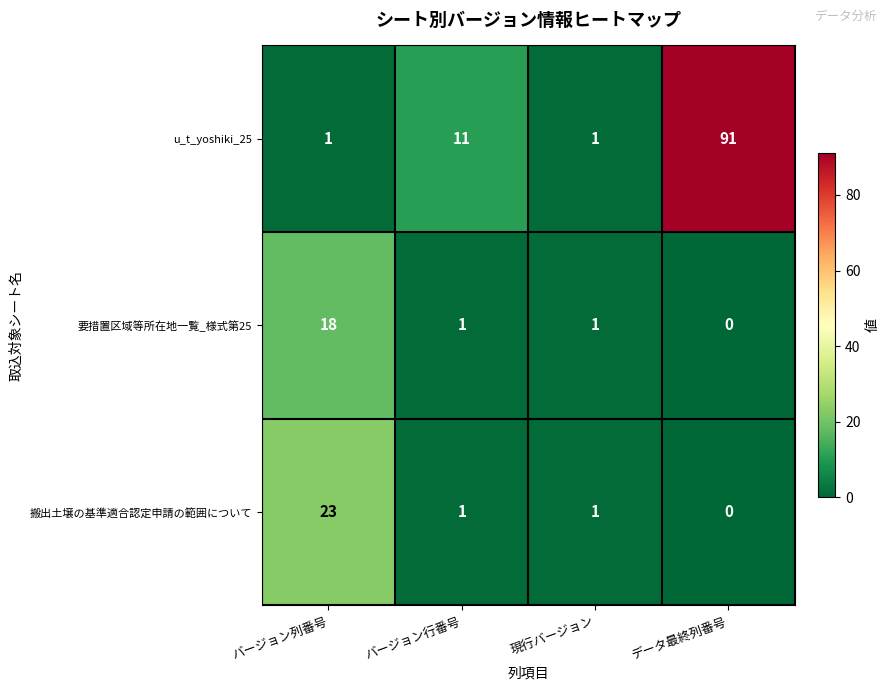

What is the difference between the u_t_yoshiki_25 values at データ最終列番号 and 現行バージョン?

90